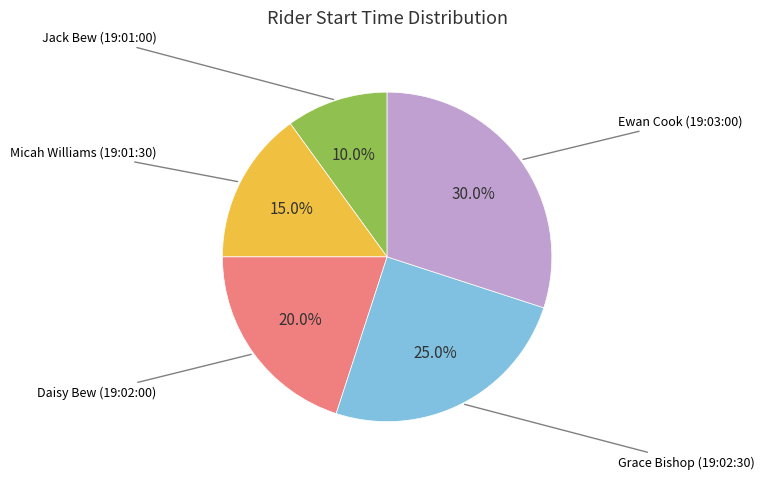

Is it true that Ewan Cook (19:03:00) is 30% of the pie?

True